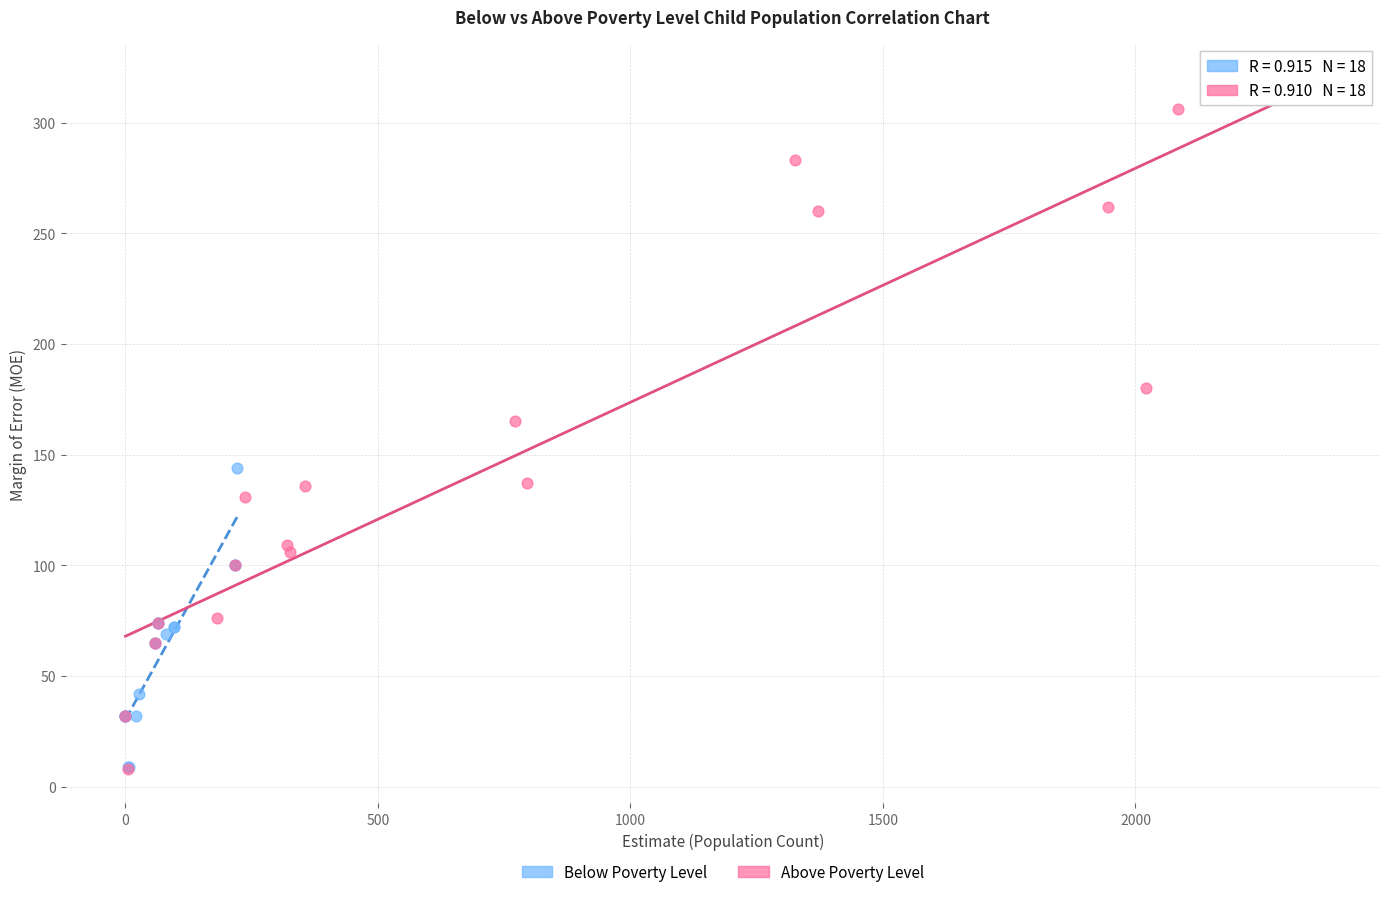

Which series has the largest Y range (max minus min)?

Above Poverty Level